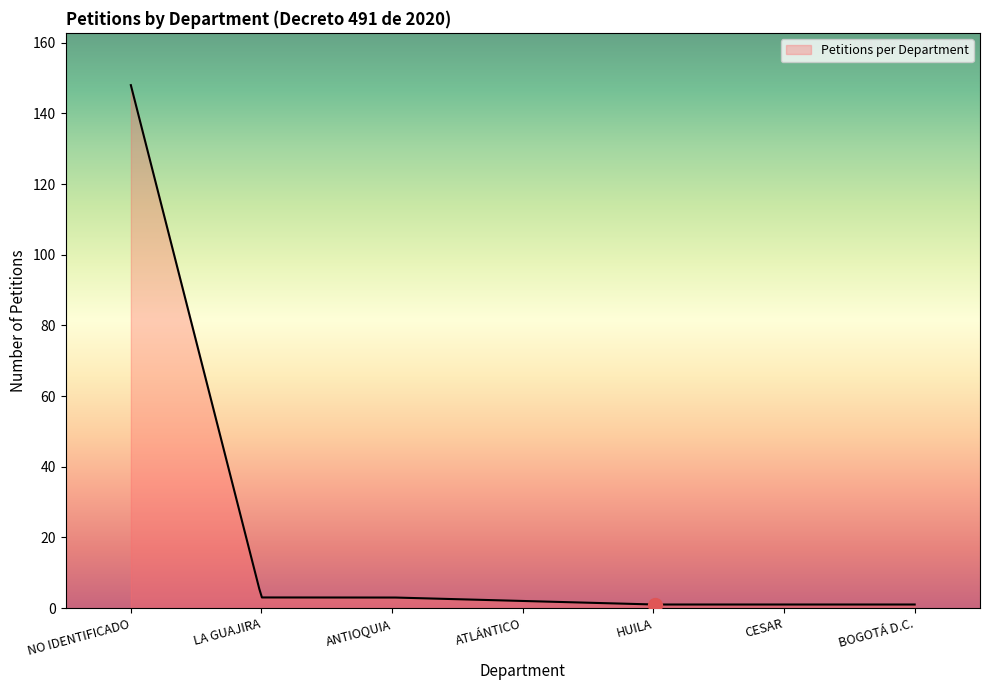

What is the greatest value displayed?

148.0